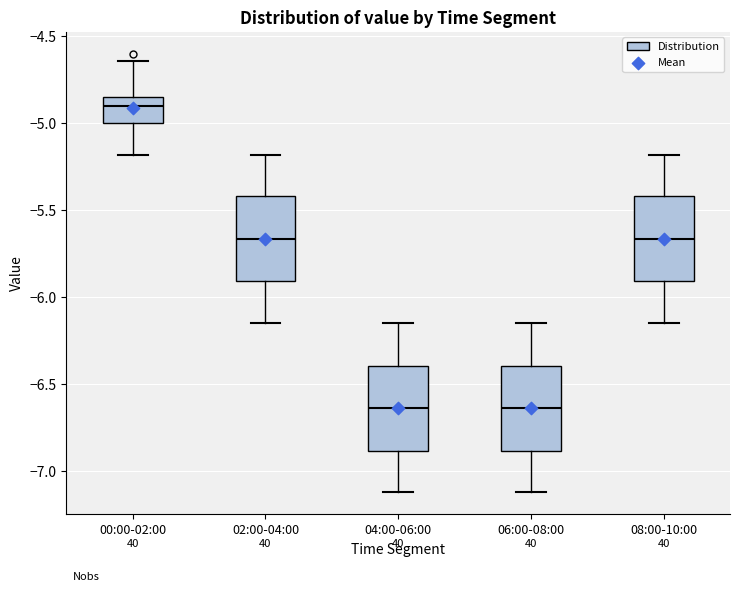

Where does the lower whisker of the box for 08:00-10:00 end on the y-axis? The values are not printed on the chart, so give them approximately, as read against the axis.

-6.15